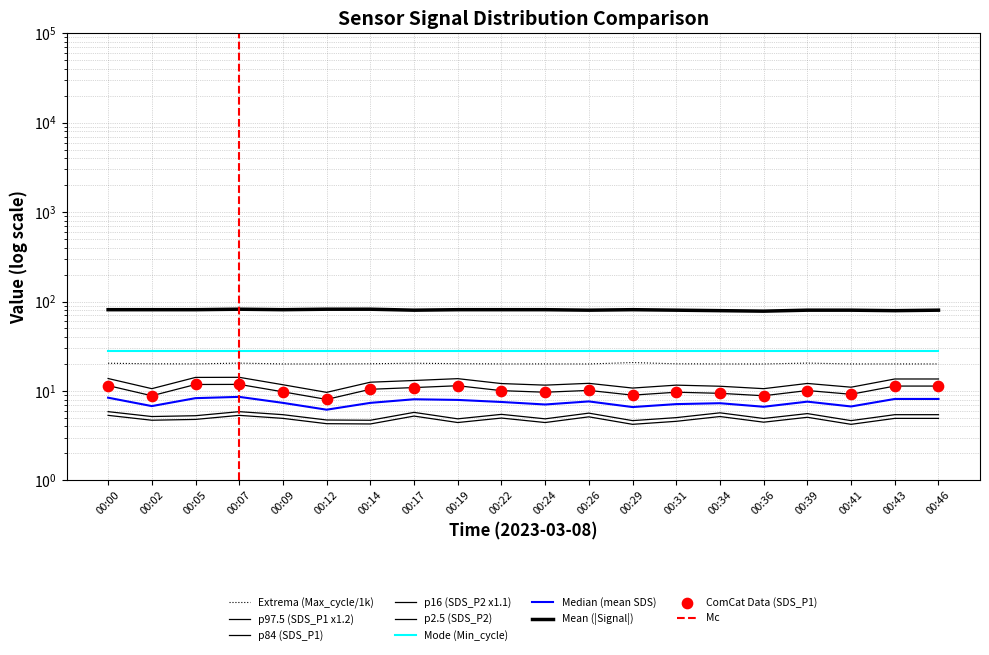

Which series has the largest total across all categories?

Signal